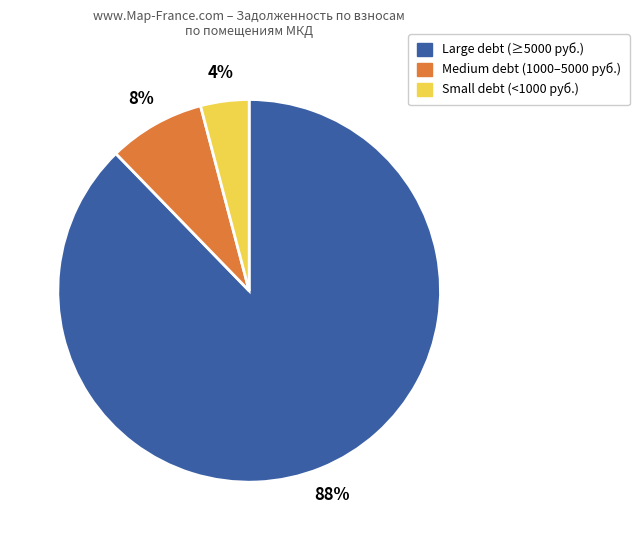

Is there any slice that represents more than half of the pie?

Yes